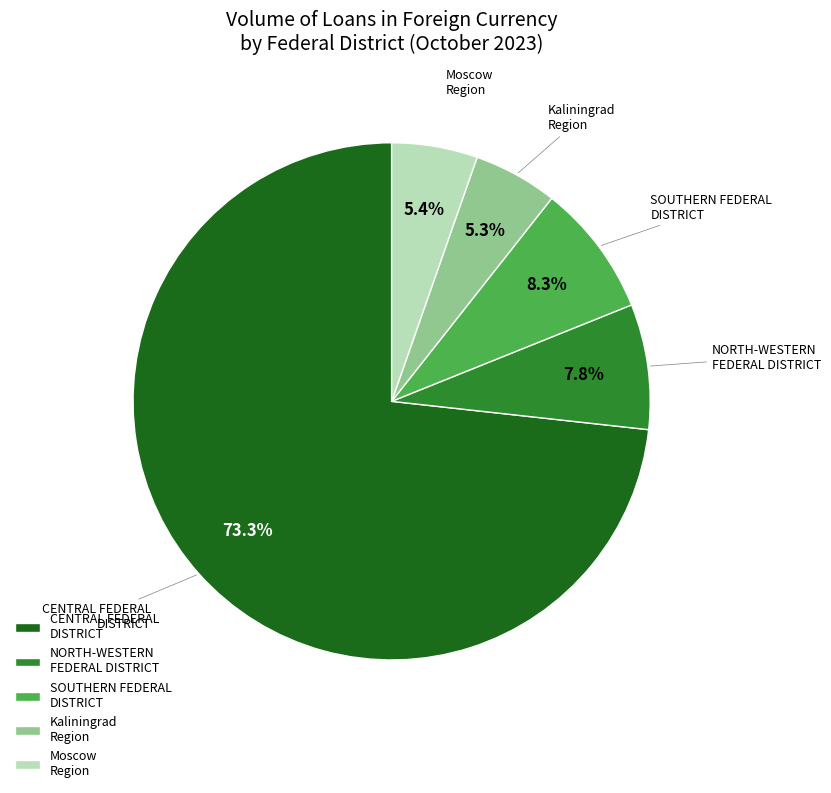

To the nearest percent, what is the difference between the largest and smallest slice percentages?

68%